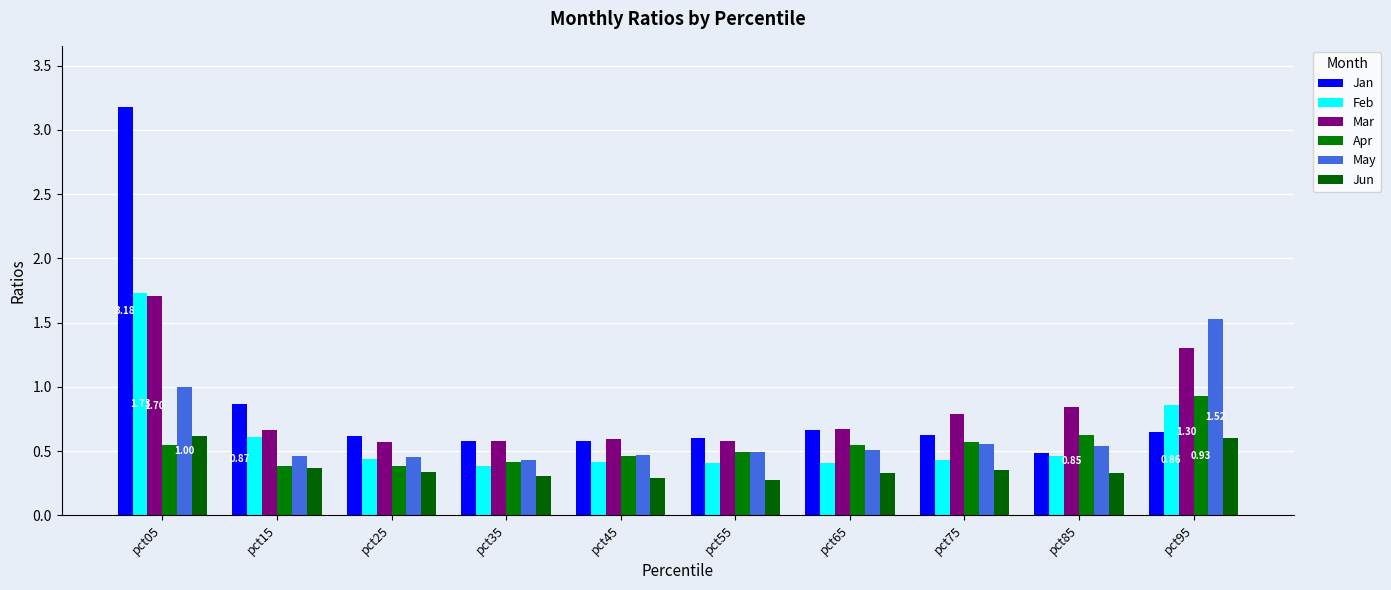

At which label does Mar reach its peak?

pct05